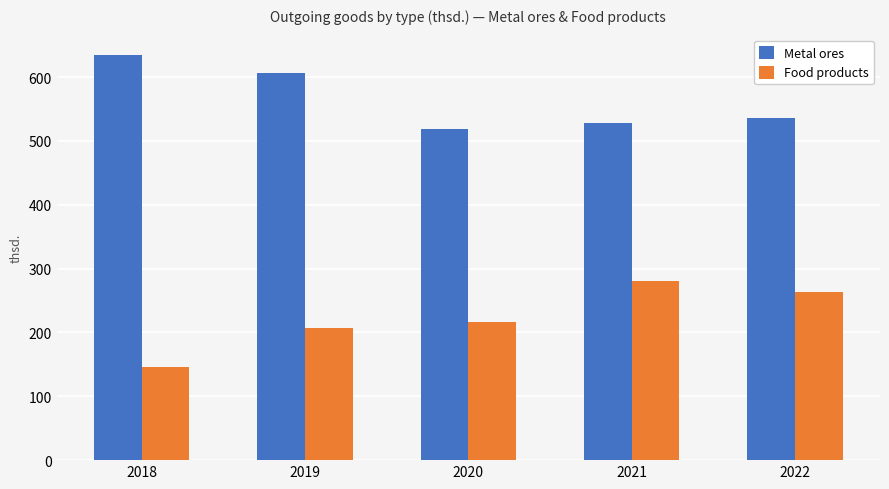

The Metal ores series shows 535.8 at 2022. True or false?

True